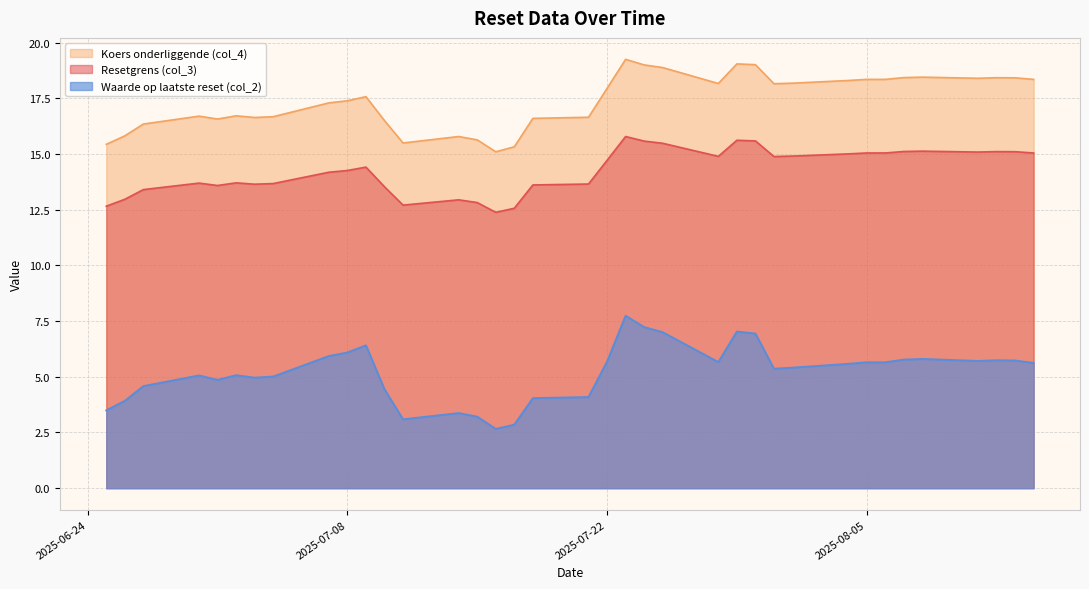

Read the Waarde op laatste reset (col_2) value at 2025-07-15.

3.2